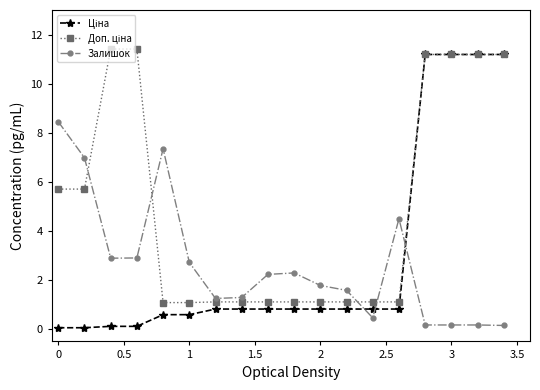

What is the greatest value displayed?

11.4